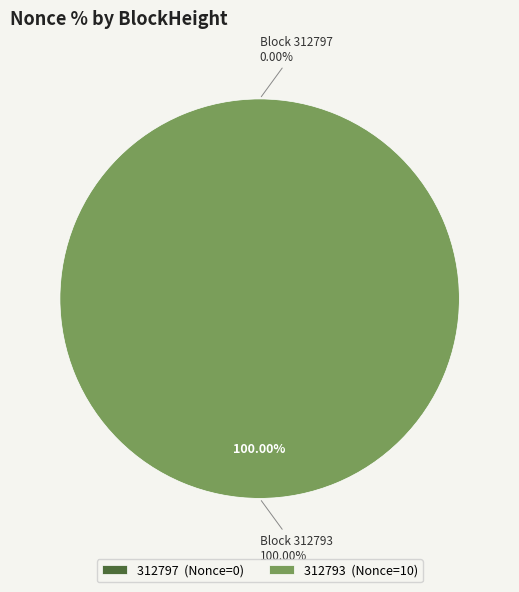

Which category accounts for the majority?

312793